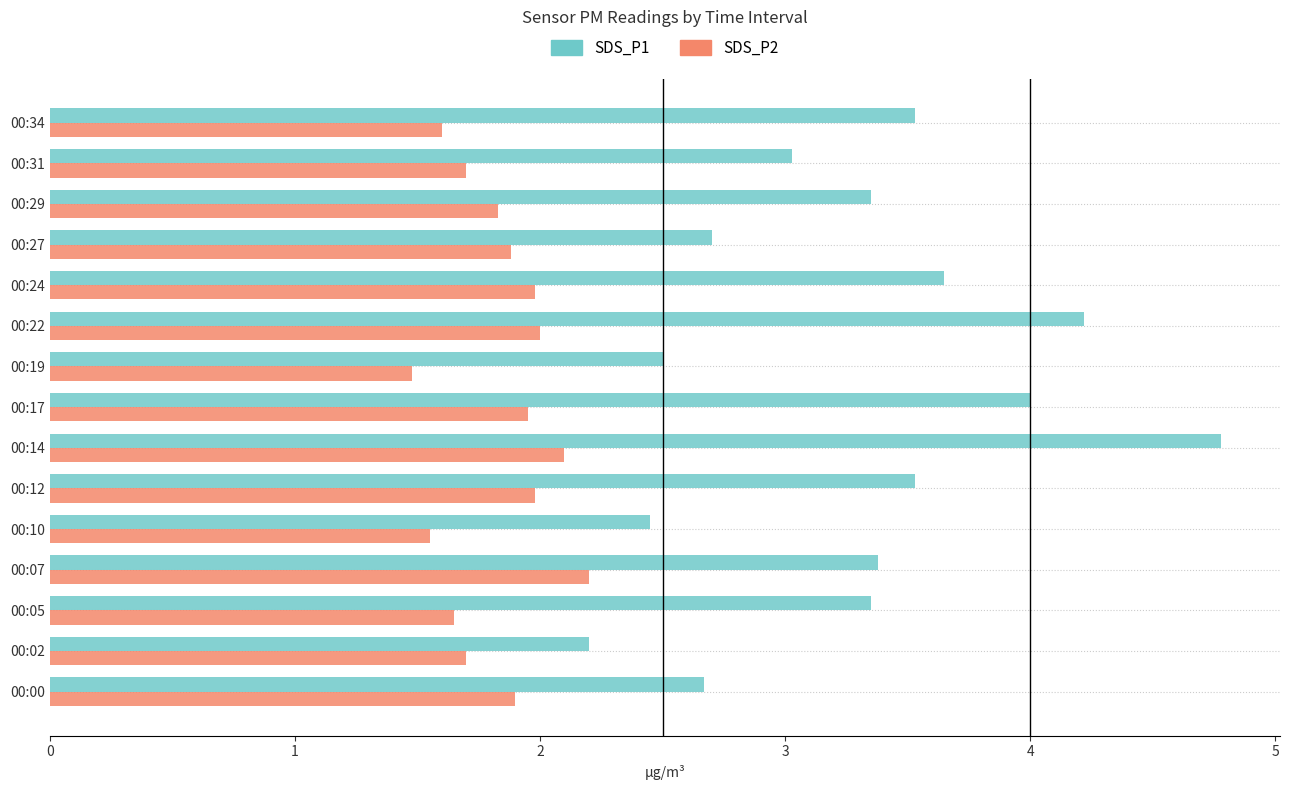

At which label is SDS_P1 closest to 3?

00:31